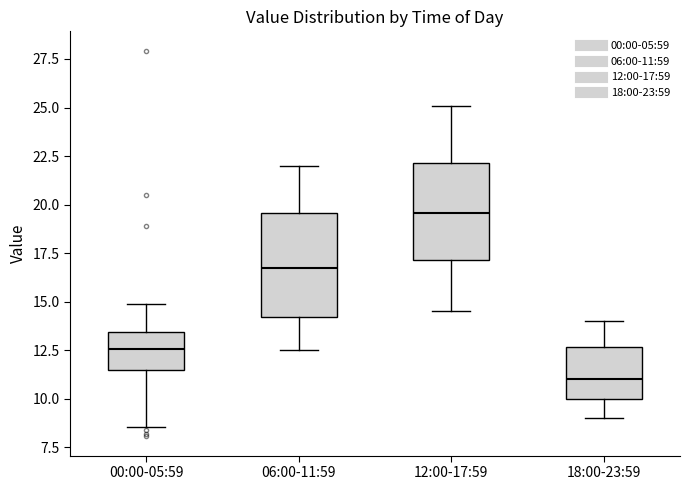

Where does the lower whisker of the box for 12:00-17:59 end on the y-axis? The values are not printed on the chart, so give them approximately, as read against the axis.

14.5